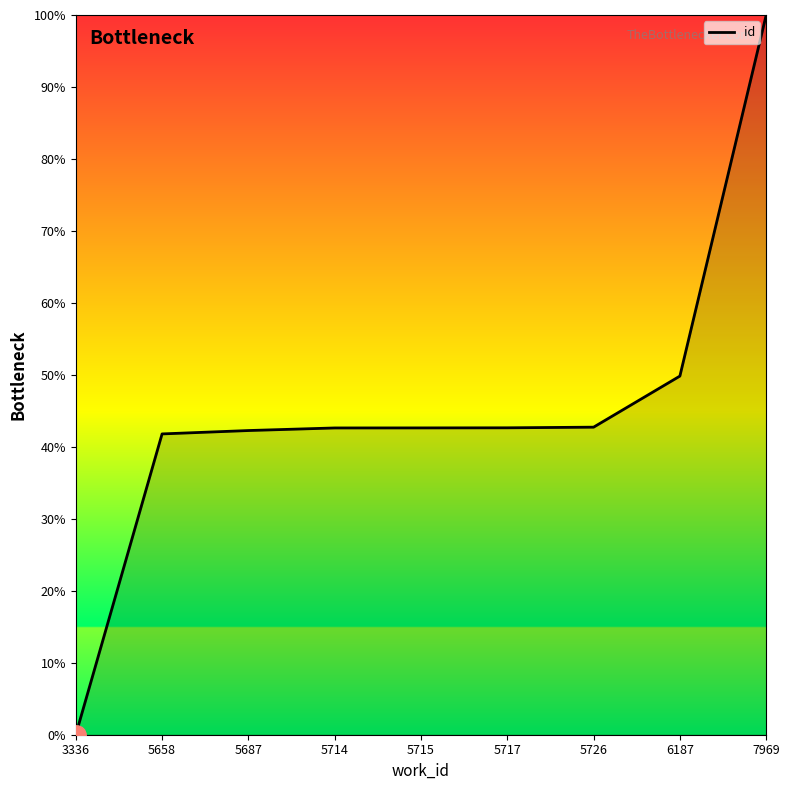

The chart shows a value of 100.0 at 7969. True or false?

True